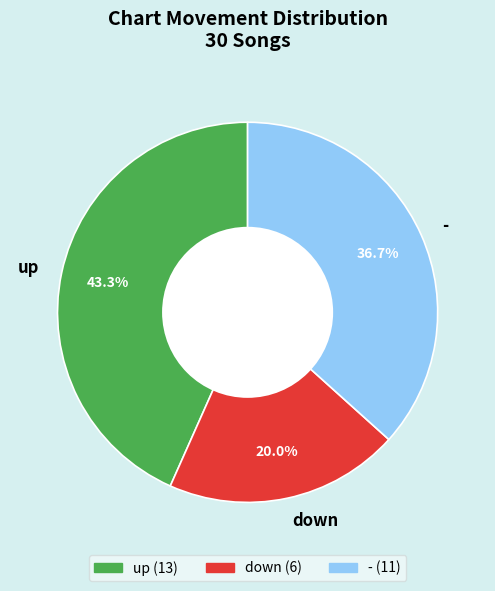

What is the ratio of the value at down to the value at up?

0.5